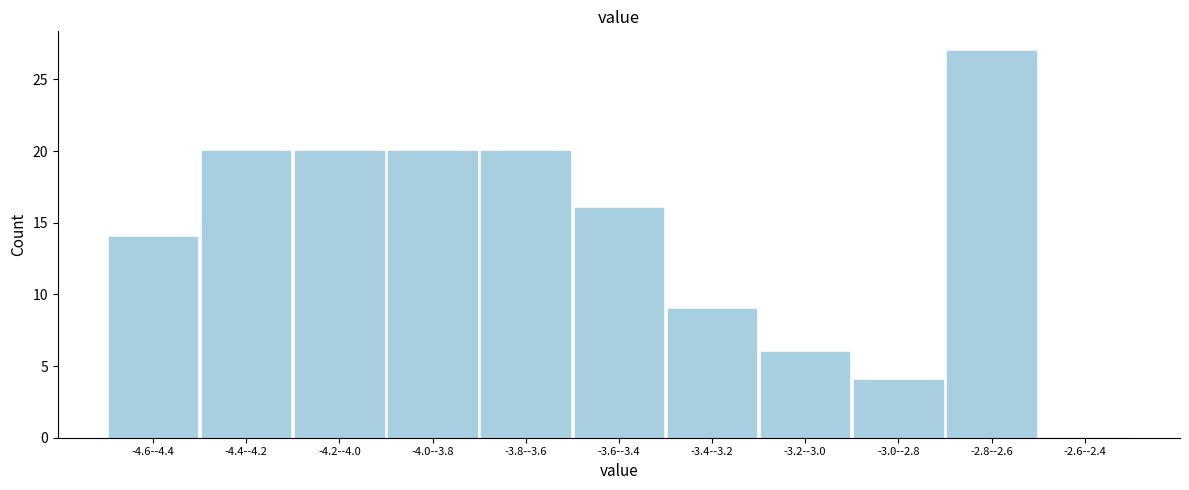

Reading right to left, list all the values displayed in this chart.

-2.6--2.4=0	-2.8--2.6=27	-3.0--2.8=4	-3.2--3.0=6	-3.4--3.2=9	-3.6--3.4=16	-3.8--3.6=20	-4.0--3.8=20	-4.2--4.0=20	-4.4--4.2=20	-4.6--4.4=14